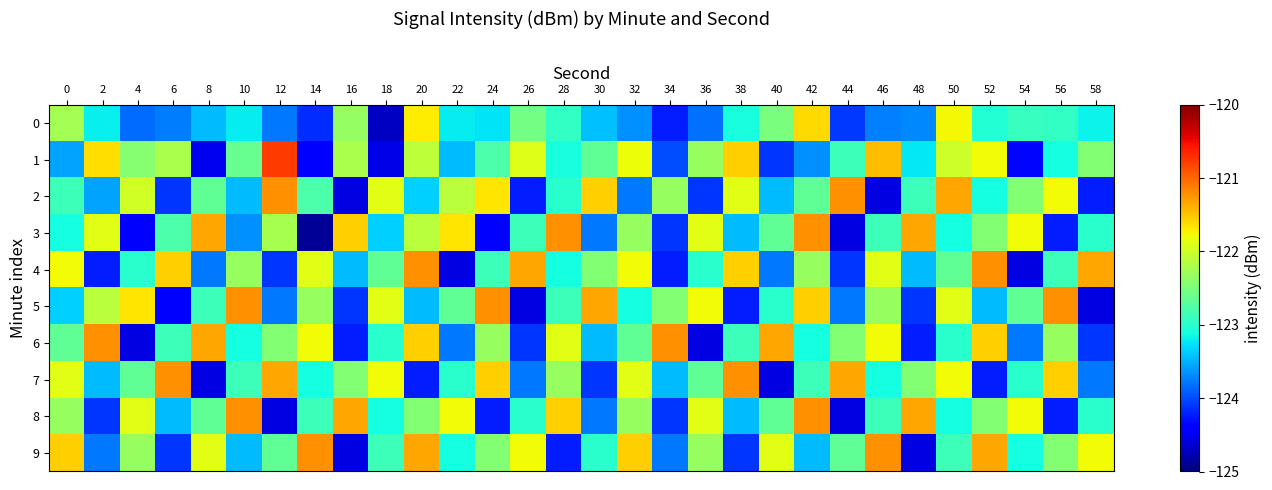

Rank the series at 26 from lowest to highest value.

5, 2, 6, 7, 8, 3, 0, 1, 9, 4